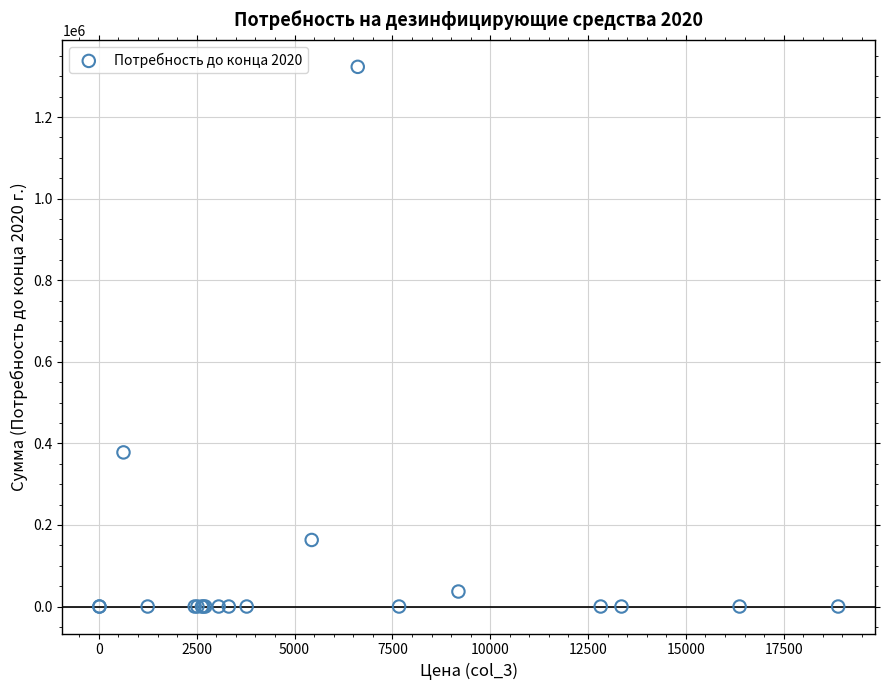

What Y value in the scatter plot is closest to 661523?

377820.0